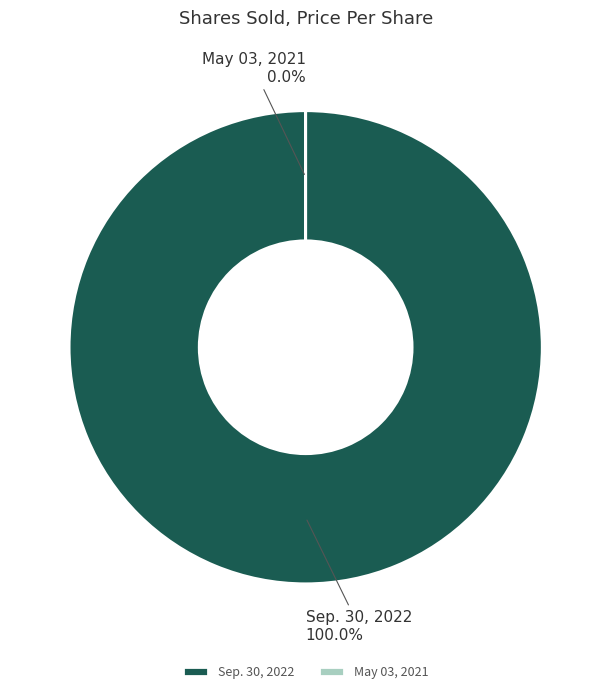

What percentage is the Sep. 30, 2022 slice, to the nearest percent?

100%